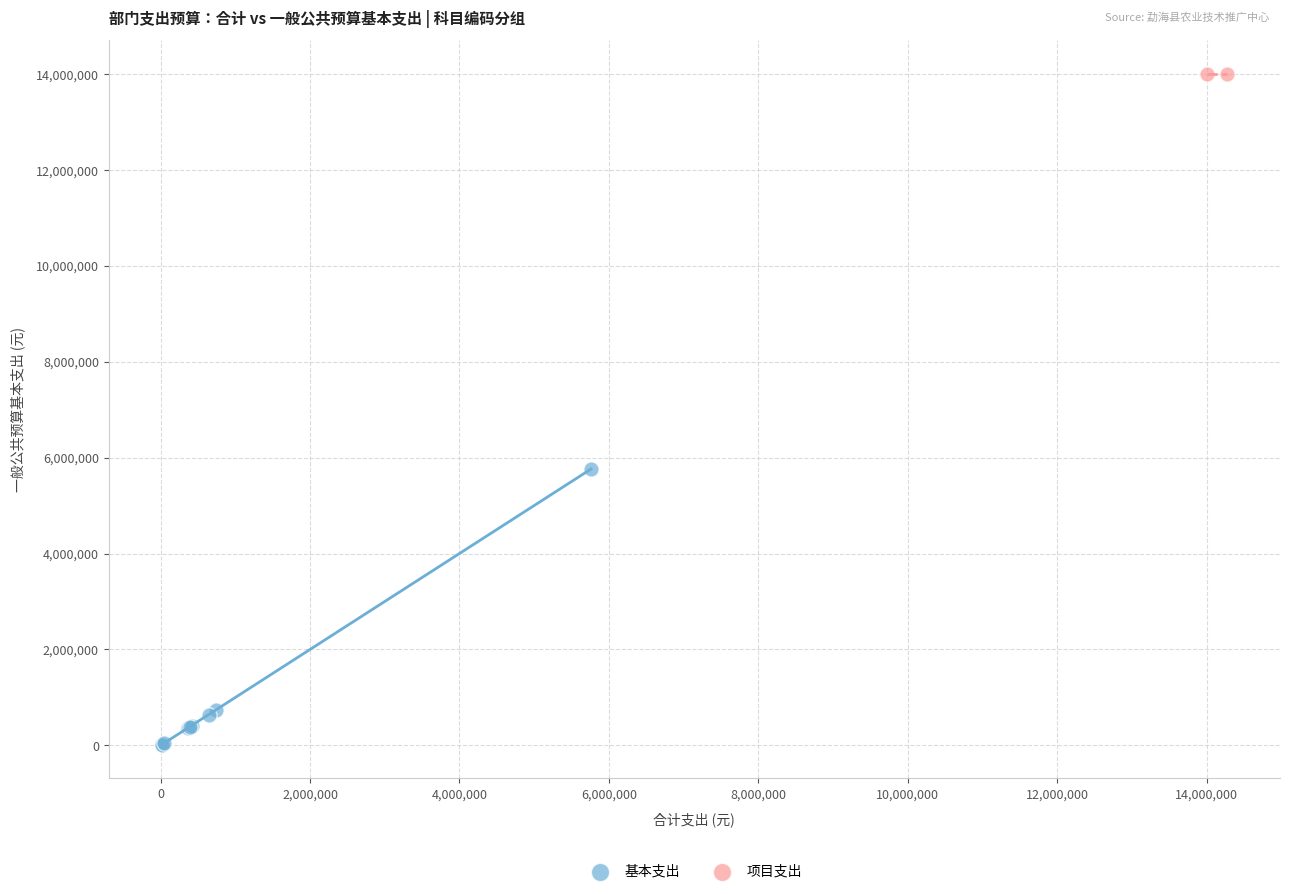

What are all the series names shown in the legend?

基本支出, 项目支出